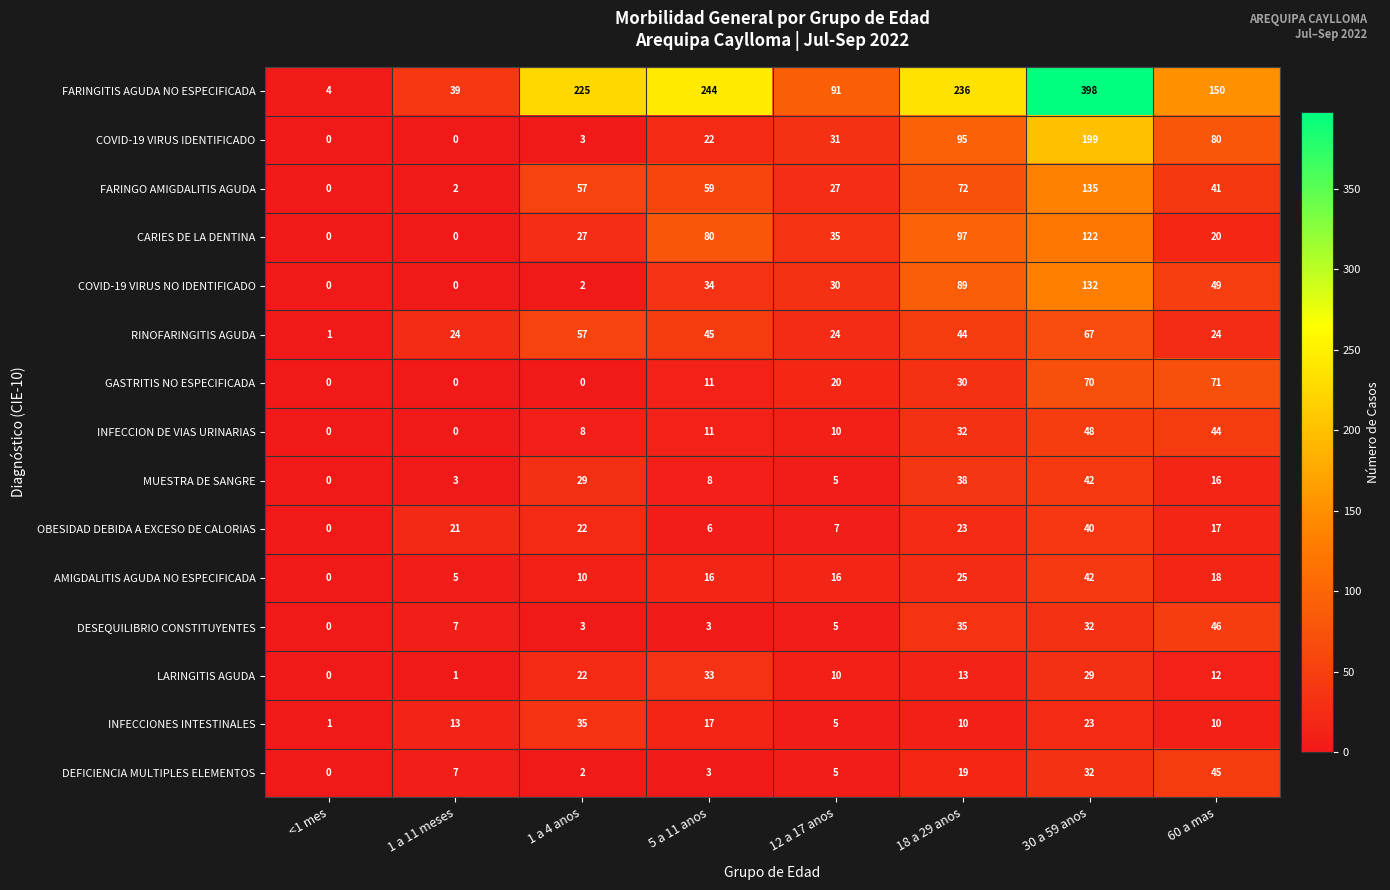

True or false: DEFICIENCIA MULTIPLES ELEMENTOS has a value of 2 at 1 a 4 anos.

True